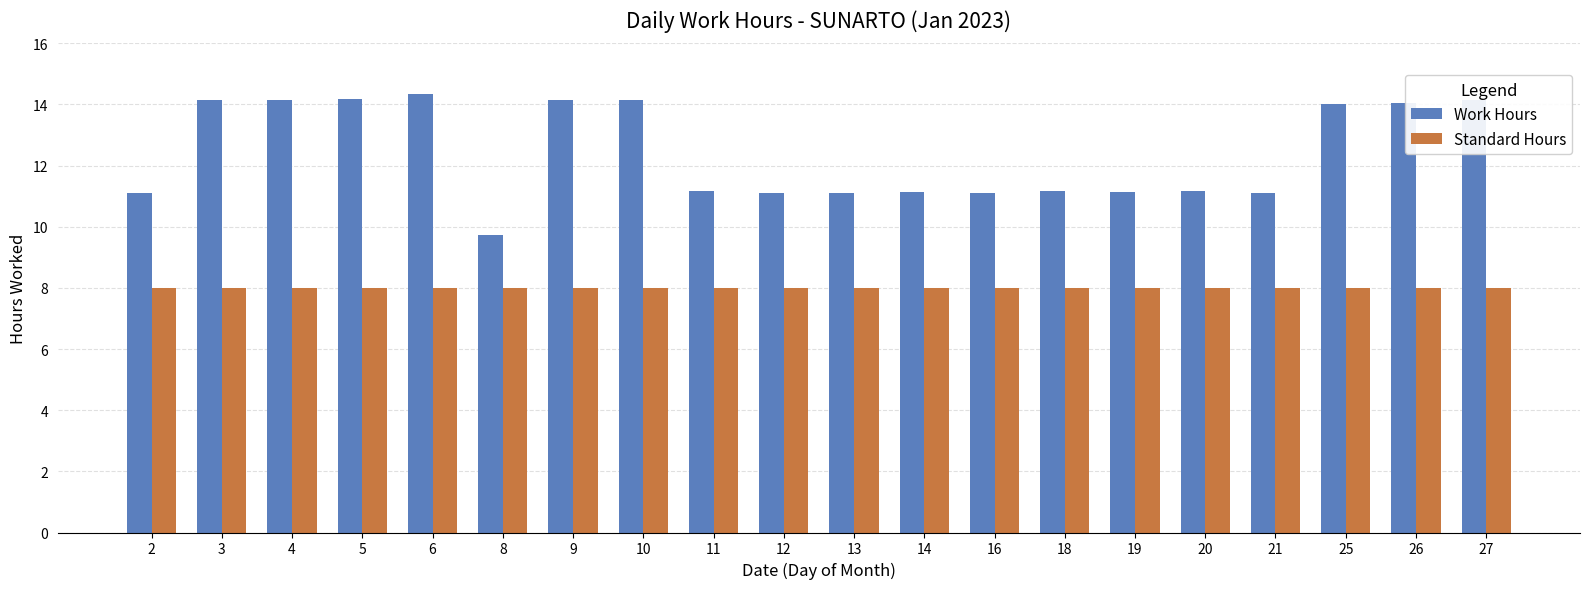

List the series in order of their overall mean, highest first.

Work Hours, Standard Hours